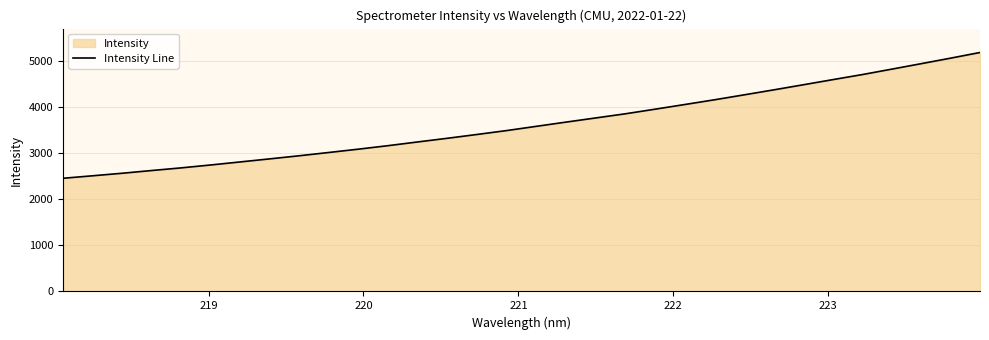

What is the value of the 8th point from the left?

2883.5